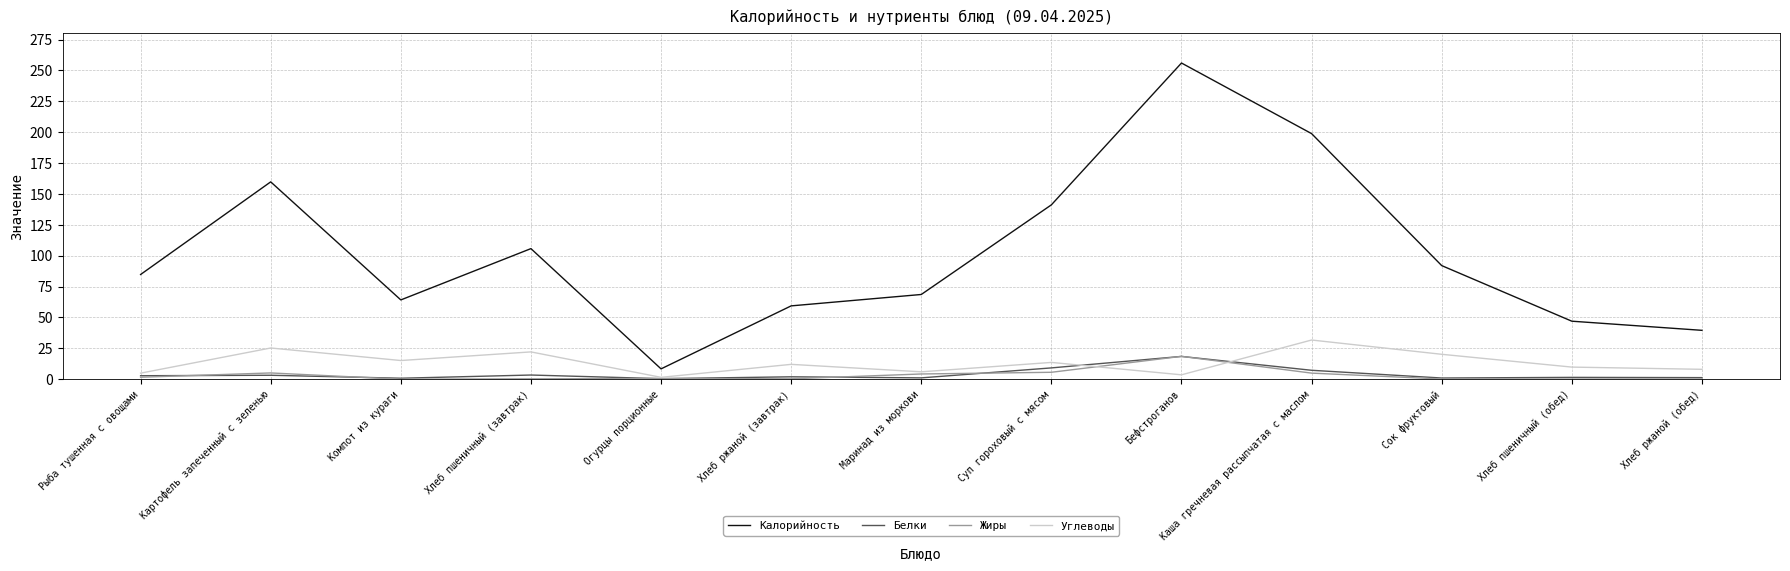

Does the chart have visible grid lines?

Yes